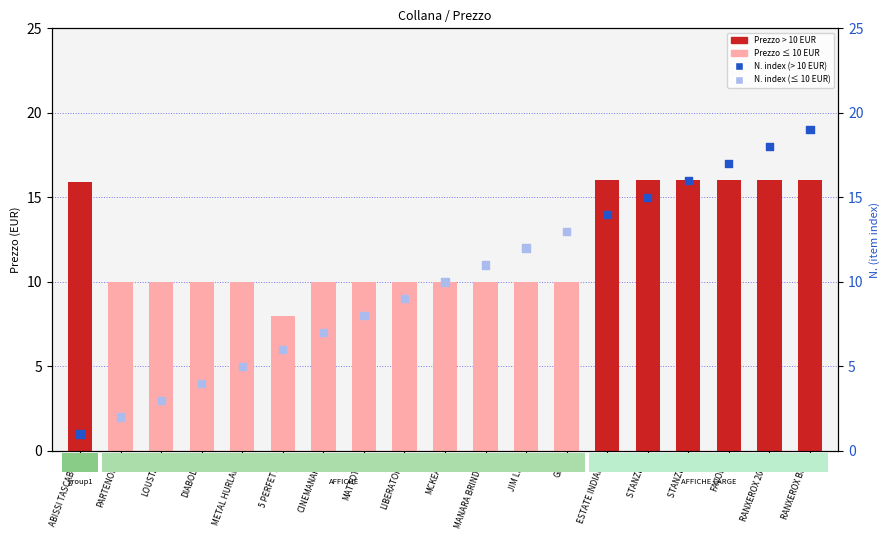

At which category is the sum across all series the highest?

RANXEROX BLU